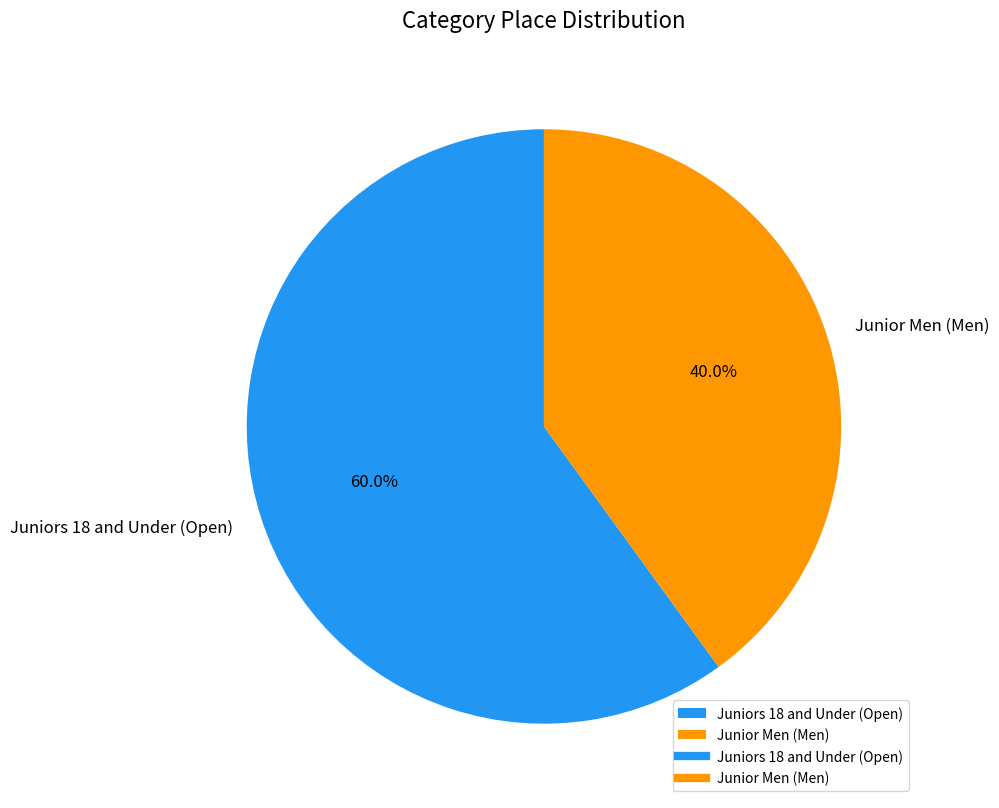

The Juniors 18 and Under (Open) slice represents 60% of the pie. True or false?

True